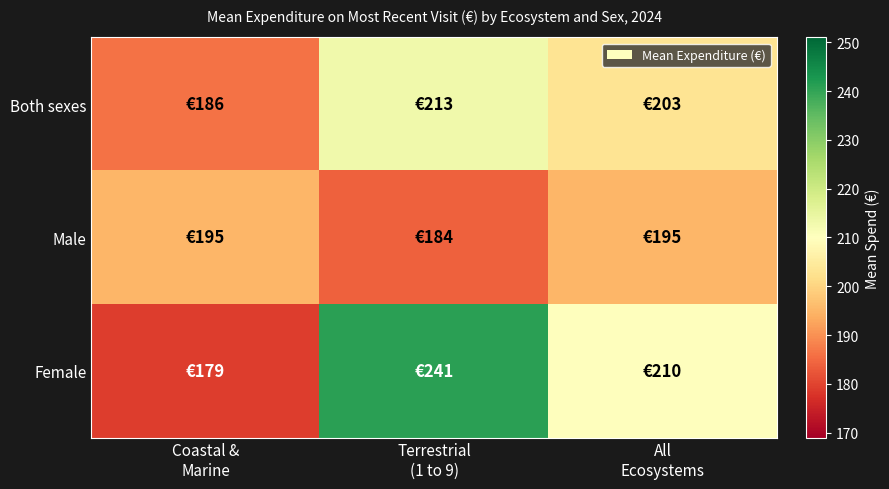

At which category does the chart reach its peak across all series?

Terrestrial
(1 to 9)